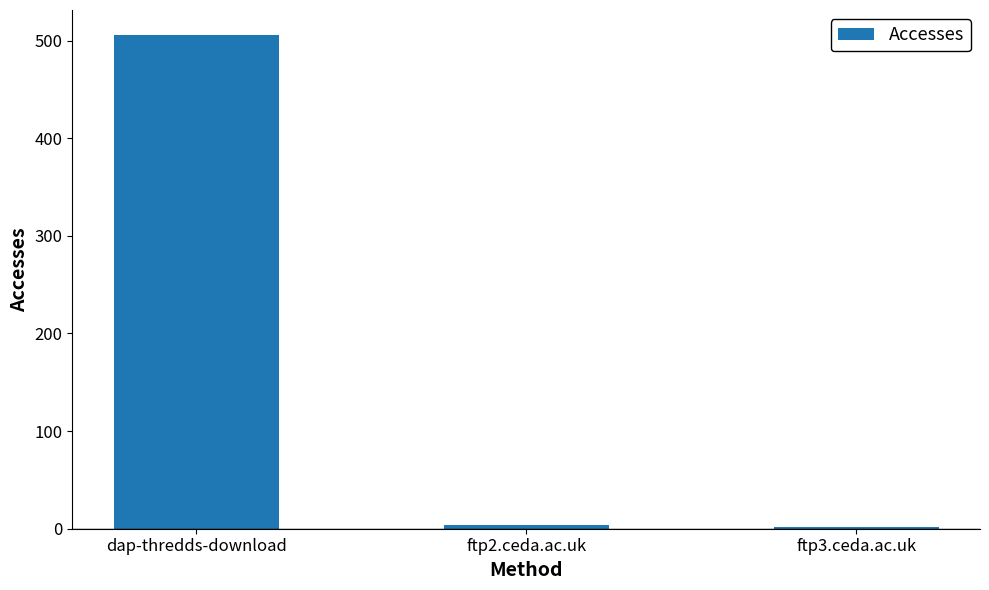

What is the ratio of the value at dap-thredds-download to the value at ftp2.ceda.ac.uk?

126.5